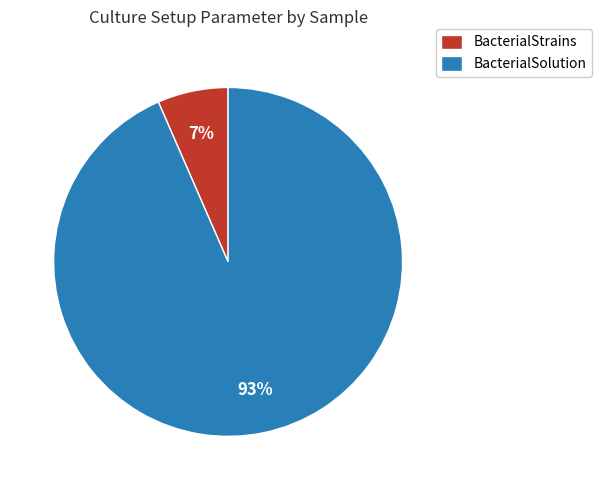

Count the number of slices in the pie.

2